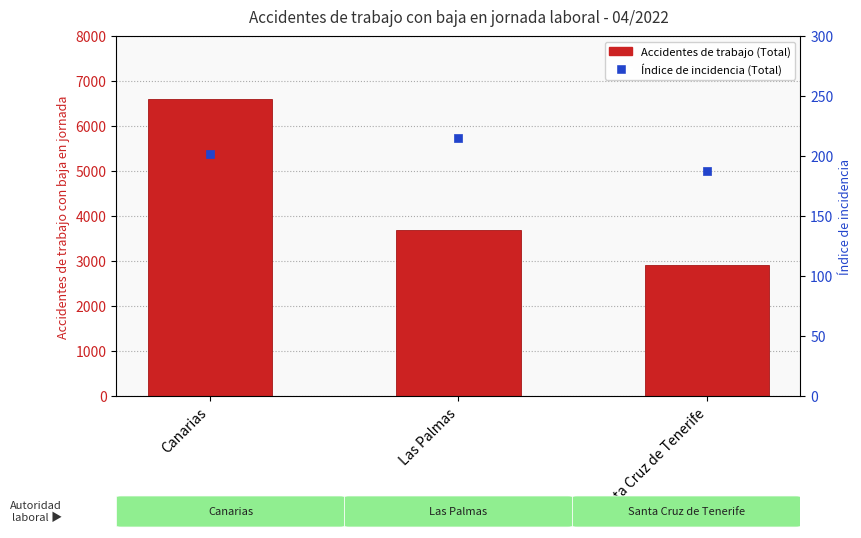

Which series reaches the maximum Y coordinate?

Accidentes de trabajo (Total)